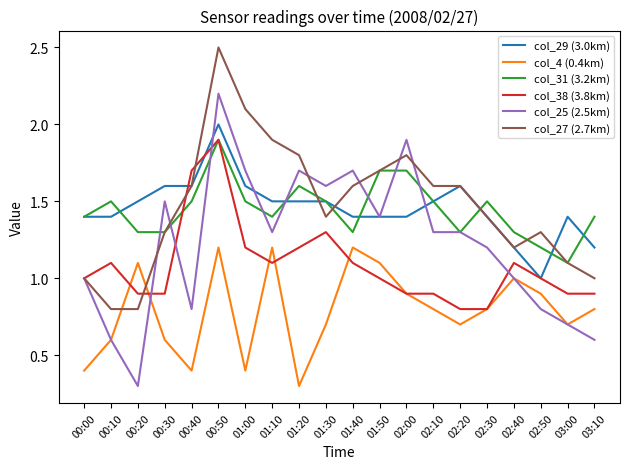

The col_4 (0.4km) series shows 0.6 at 00:10. True or false?

True